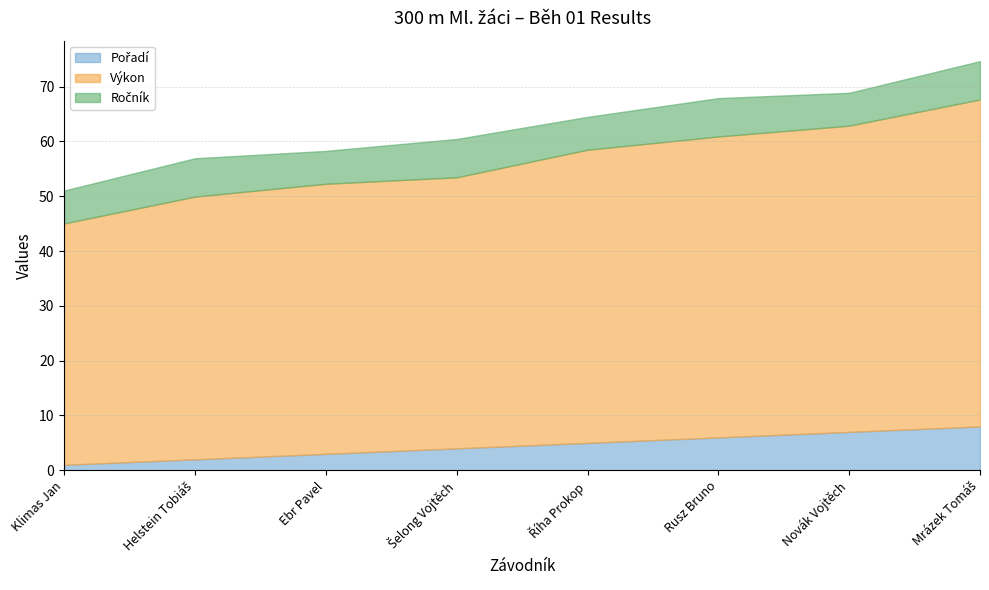

What is the value of the Ročník point at the 7th from the left?

6.0